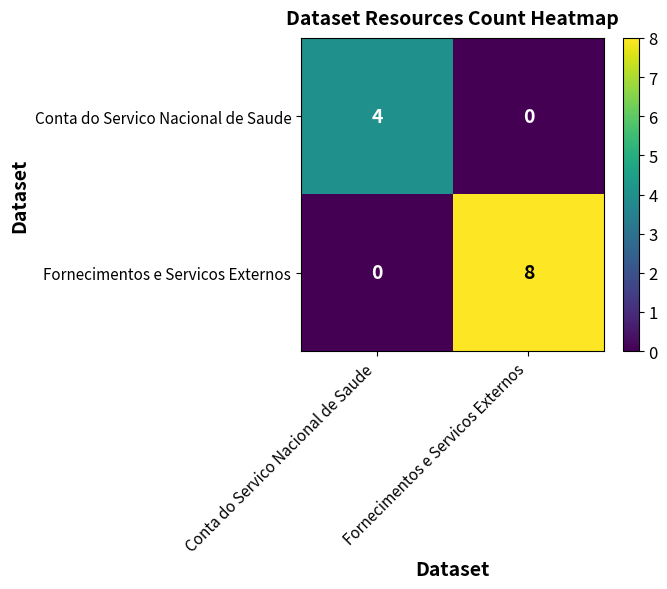

True or false: Conta do Servico Nacional de Saude has a value of 0 at Fornecimentos e Servicos Externos.

True